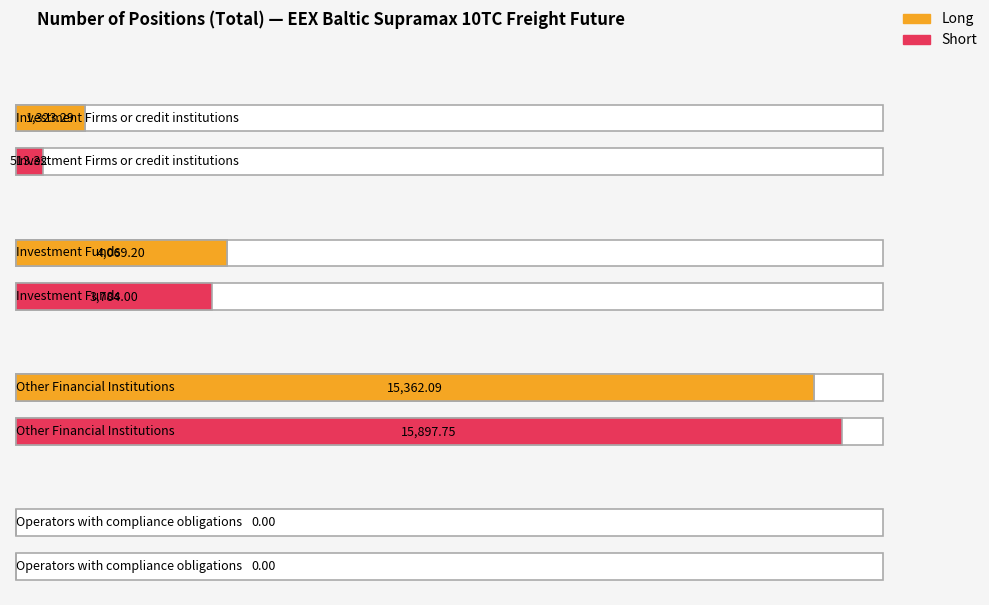

What is the highest value of the Short series?

15897.8